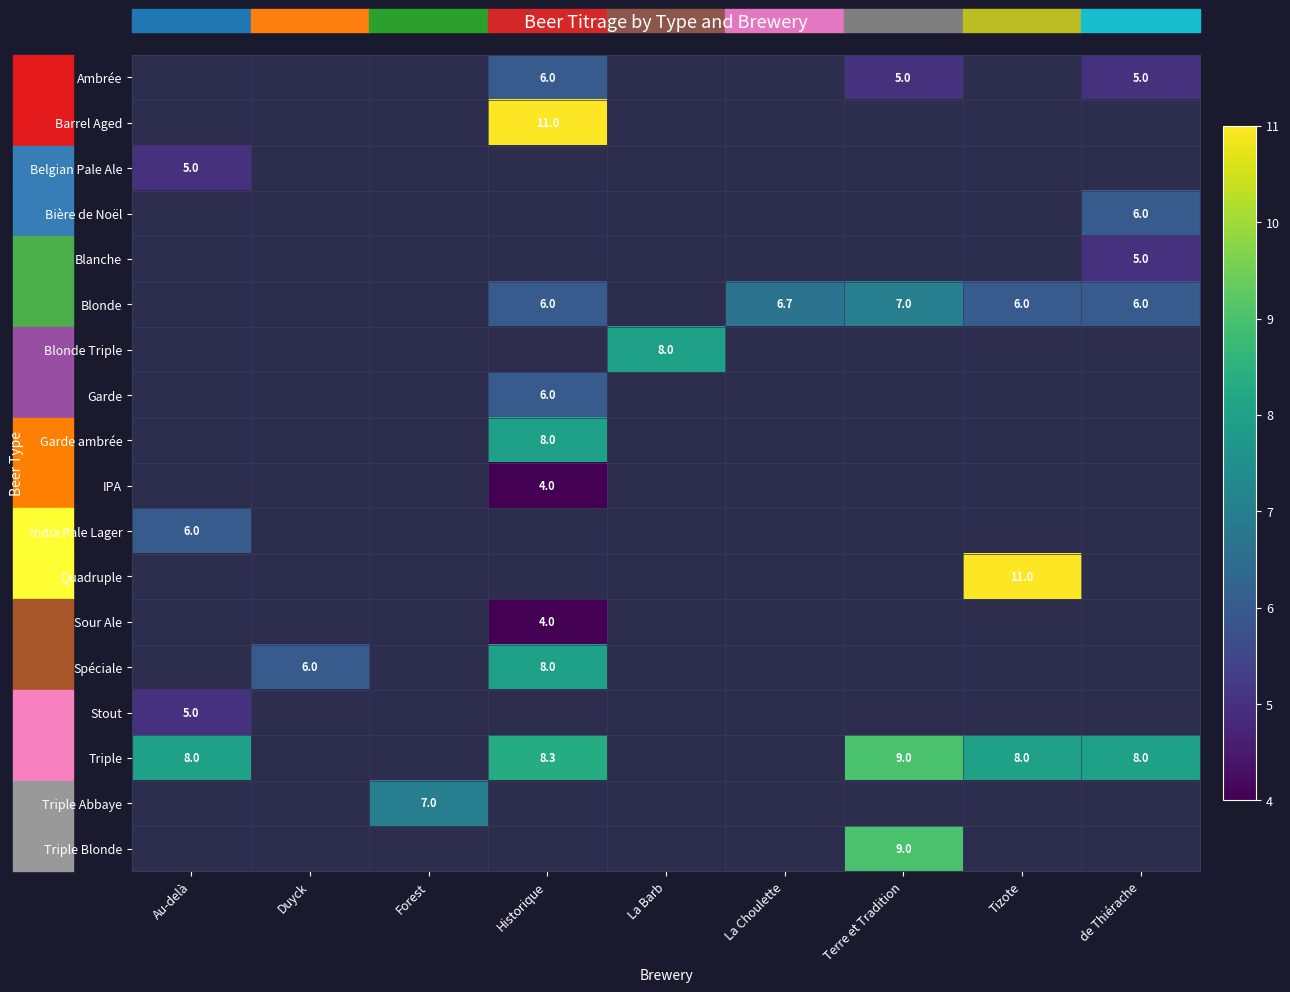

Is it true that India Pale Lager equals 6.0 at Au-delà?

True